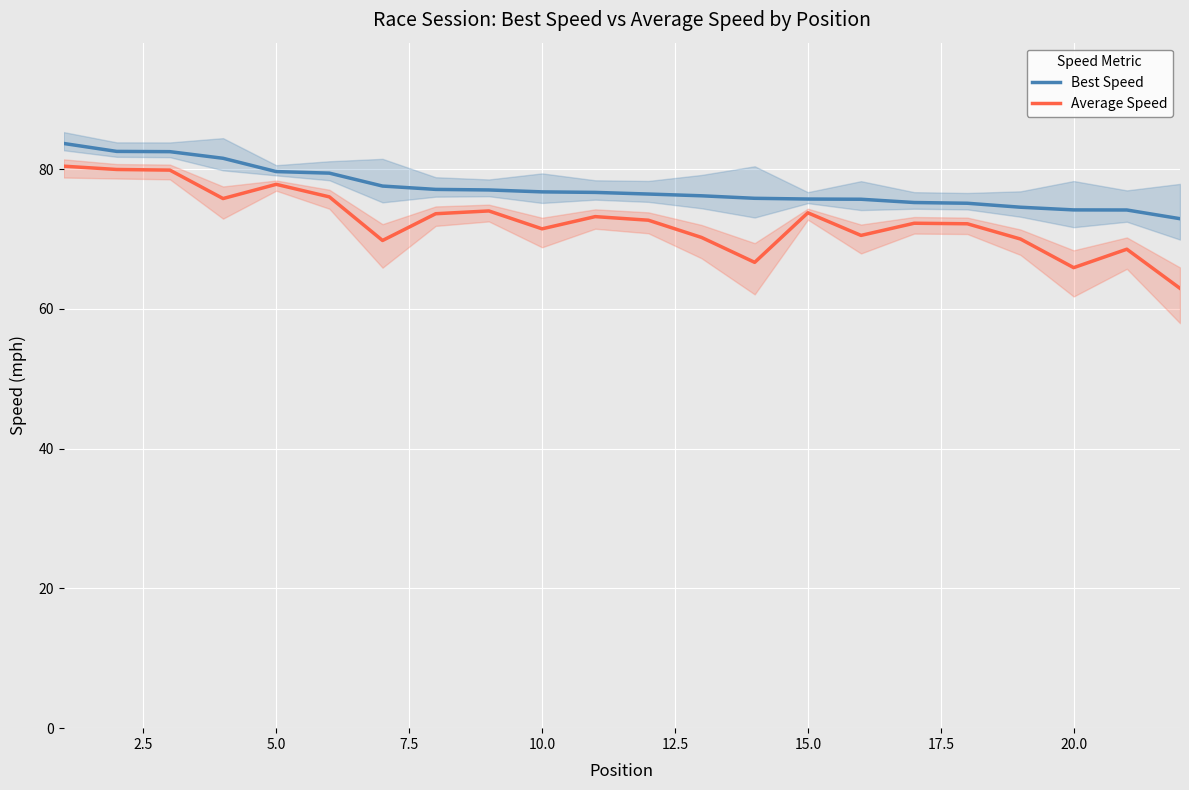

Is the value of Average Speed at 20.0 greater than the value of Best Speed at 15.0?

No